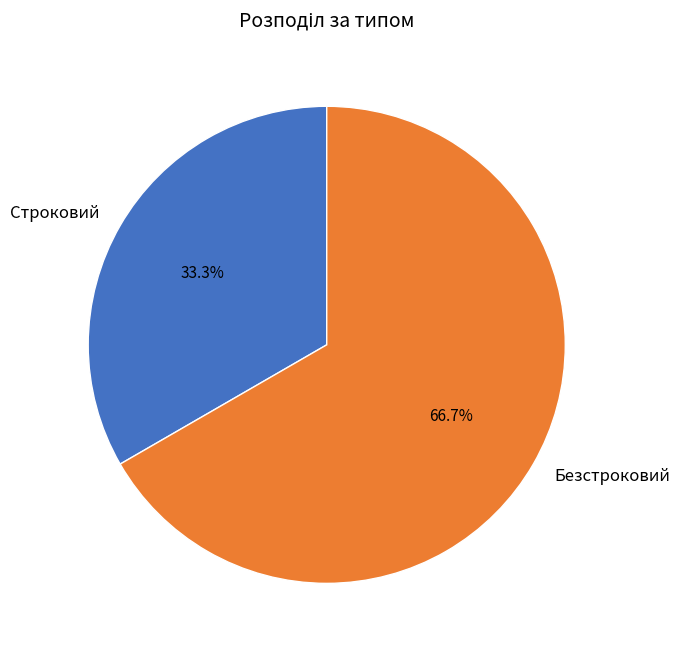

To the nearest percent, what percentage of the pie is Безстроковий?

67%